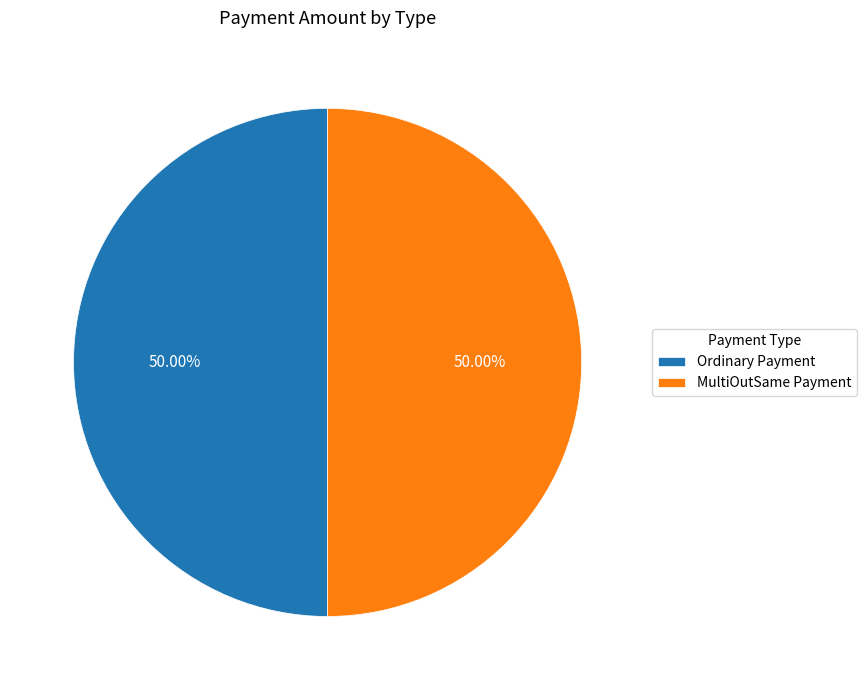

What is the ratio of the value at MultiOutSame Payment to the value at Ordinary Payment?

1.0